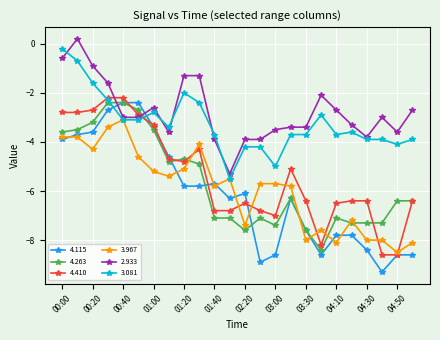

What is the value of the 2.933 point at the 4th from the left?

-1.6